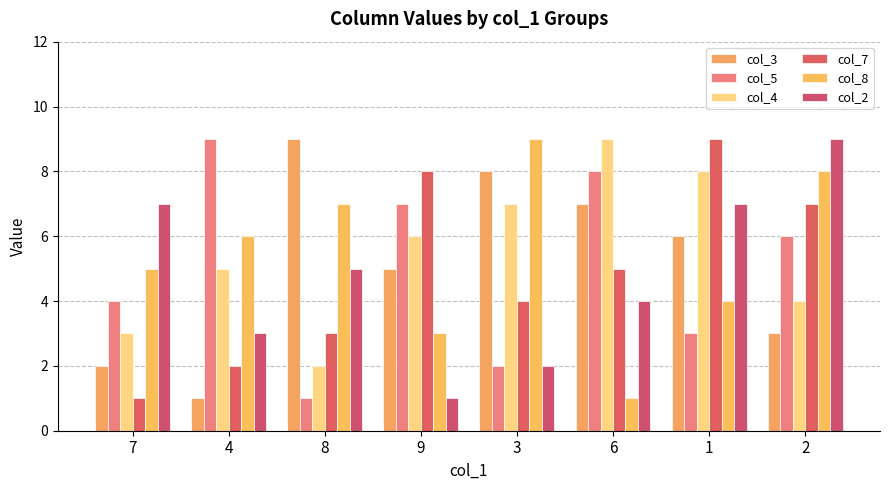

Between 2 and 1, which is larger?

1